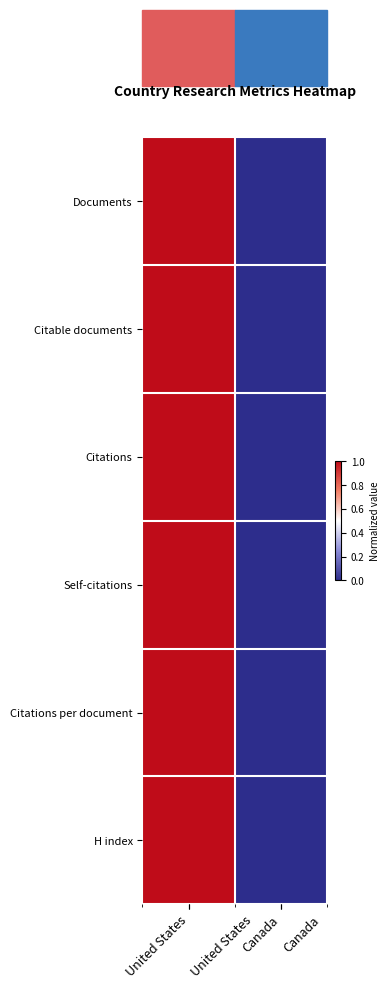

The value of Self-citations at United States is 1. True or false?

True